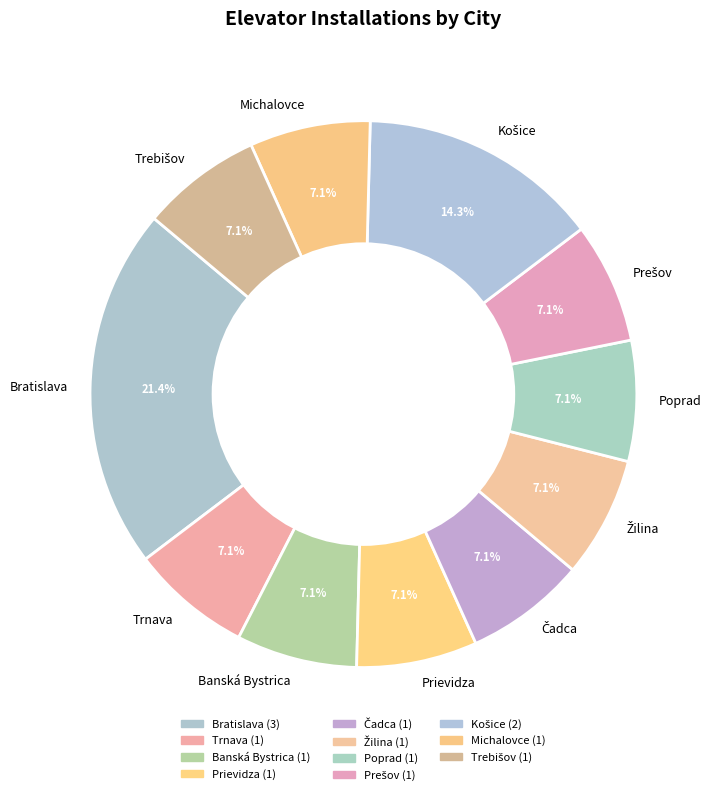

True or false: Banská Bystrica accounts for 1% of the total.

False